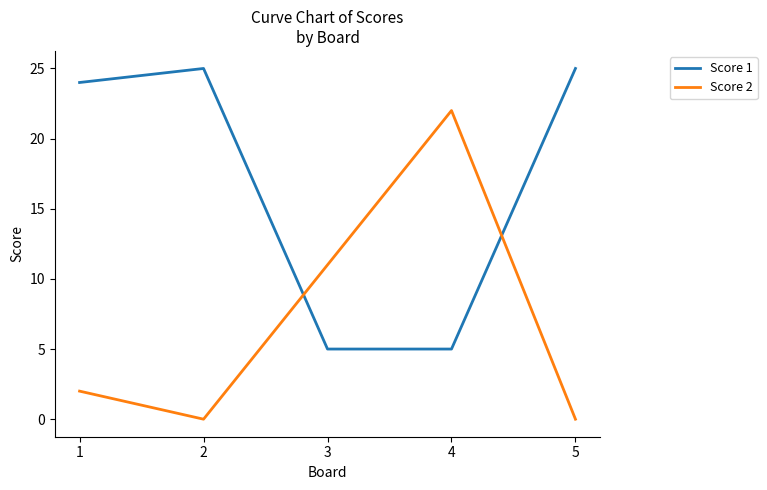

What is the maximum value for Score 2?

22